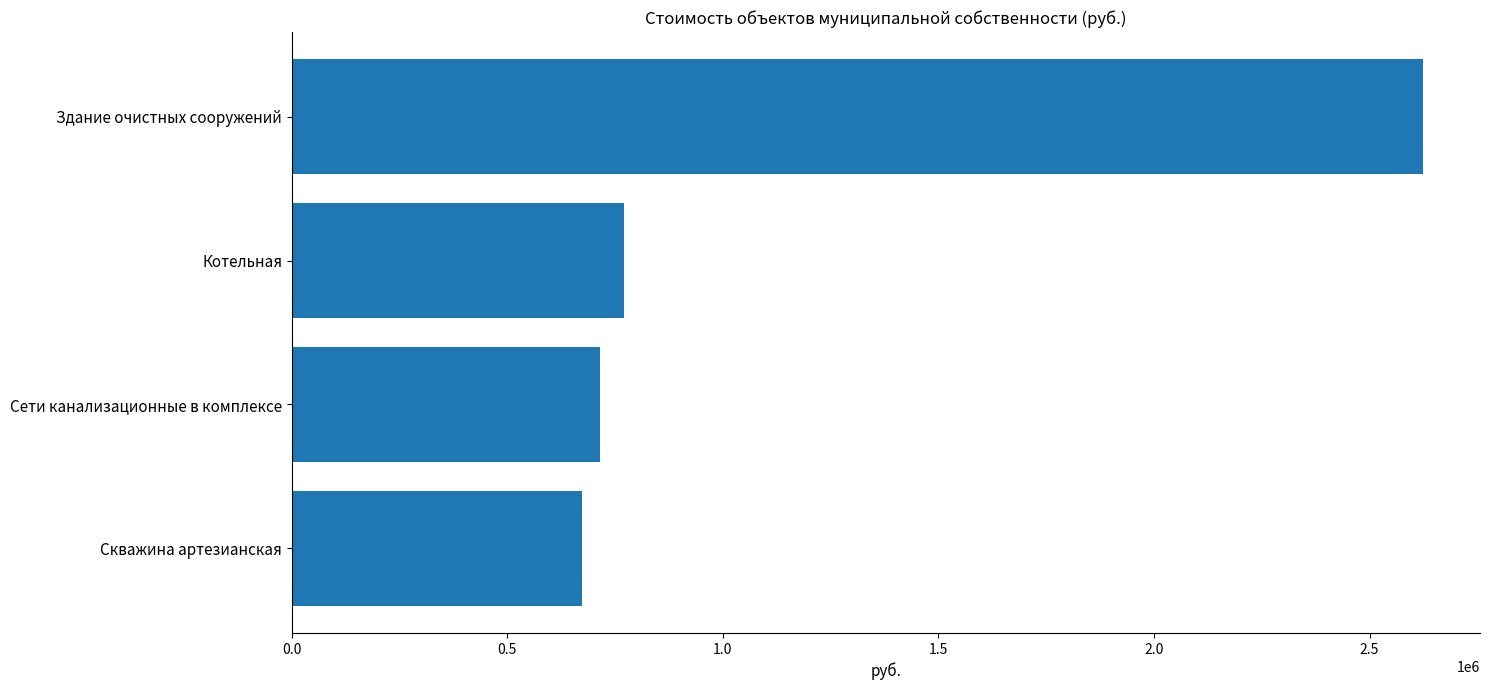

Rank the categories by value from highest to lowest.

Здание очистных сооружений, Котельная, Сети канализационные в комплексе, Скважина артезианская